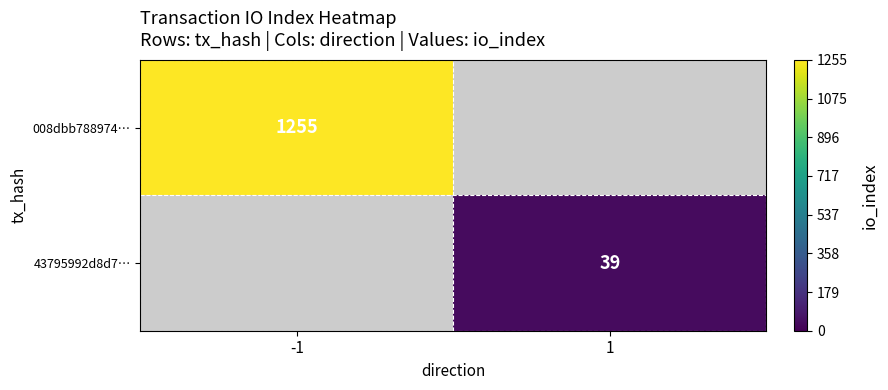

What is the smallest value displayed?

39.0